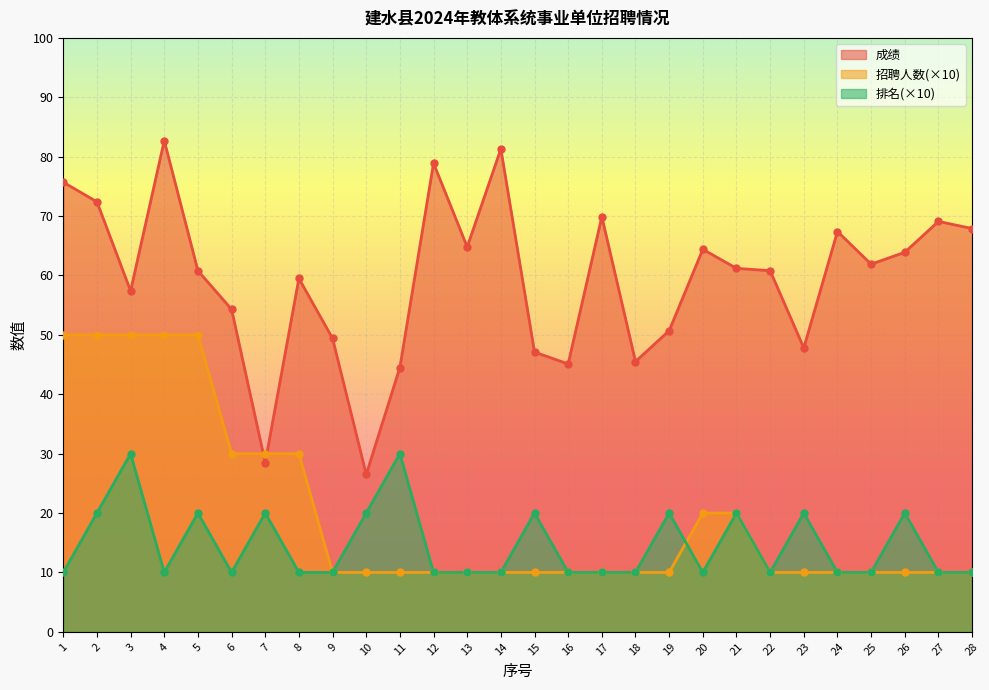

What are all the series names shown in the legend?

成绩, 招聘人数(×10), 排名(×10)